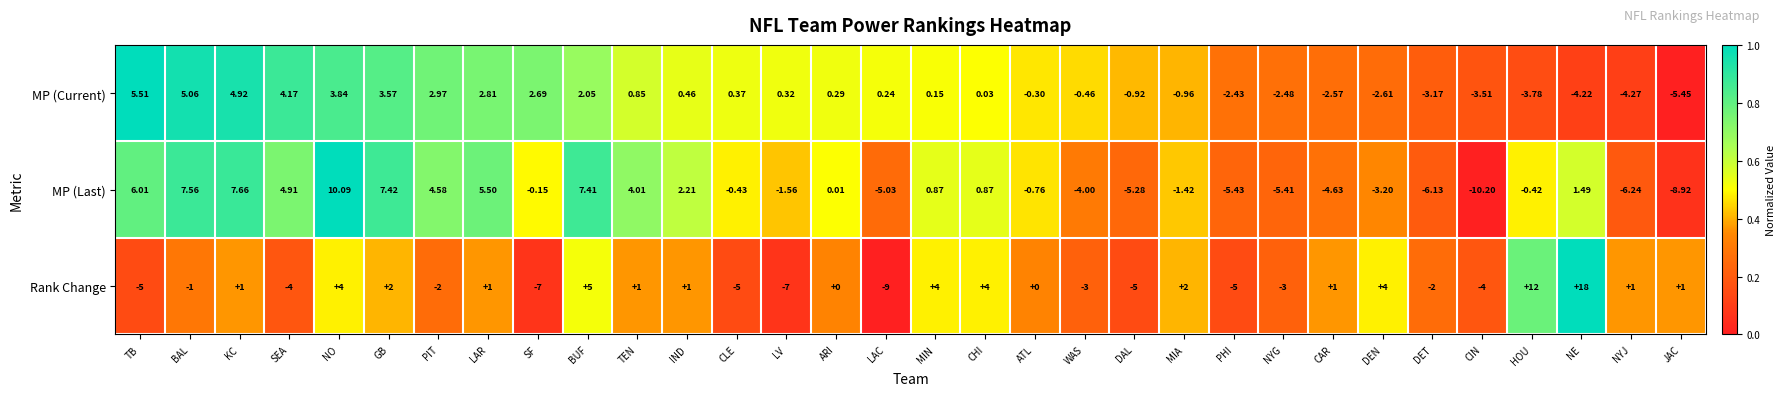

Rank the series by their average value, from highest to lowest.

MP (Current), MP (Last), Rank Change